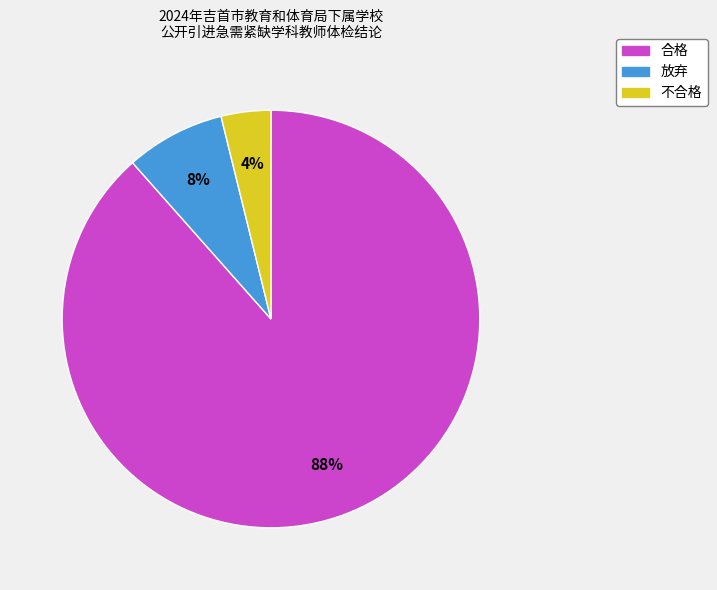

How many segments does this pie chart have?

3